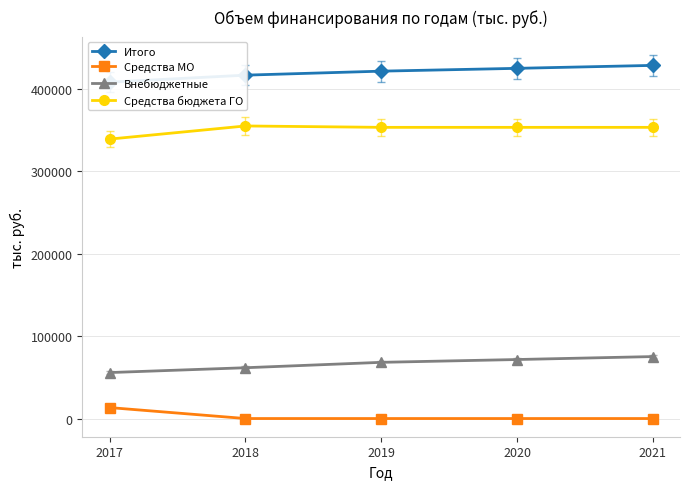

What is the average value of the Средства МО series?

2658.6